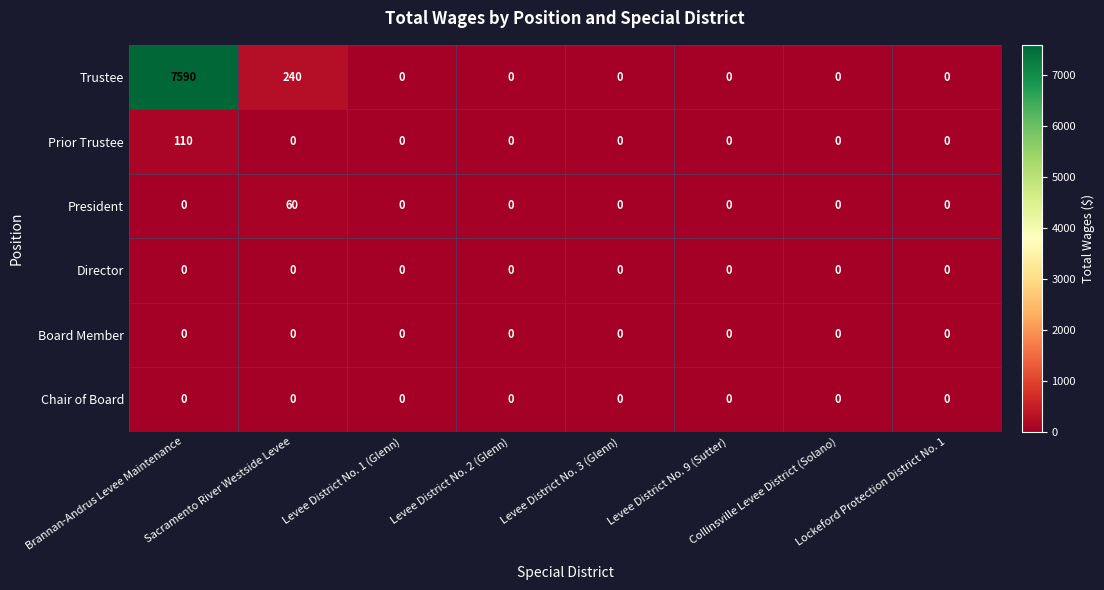

The value of Trustee at Levee District No. 9 (Sutter) is 4344. True or false?

False